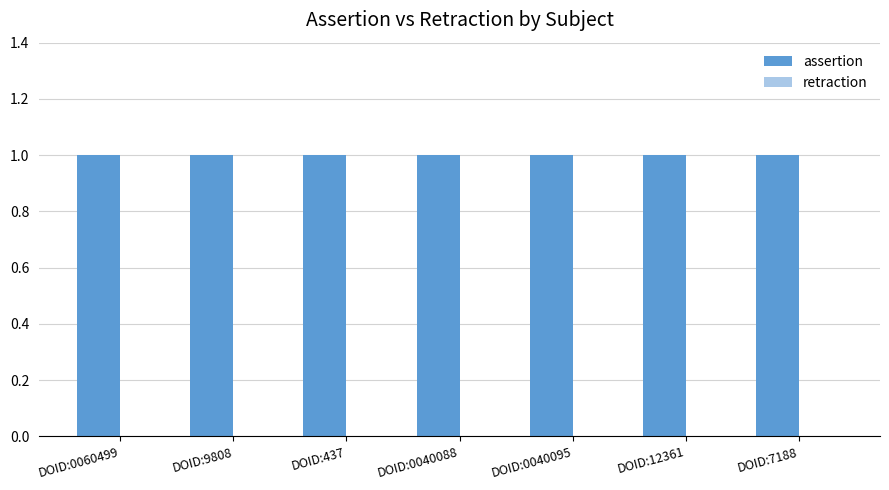

List the series in order of their overall mean, lowest first.

retraction, assertion